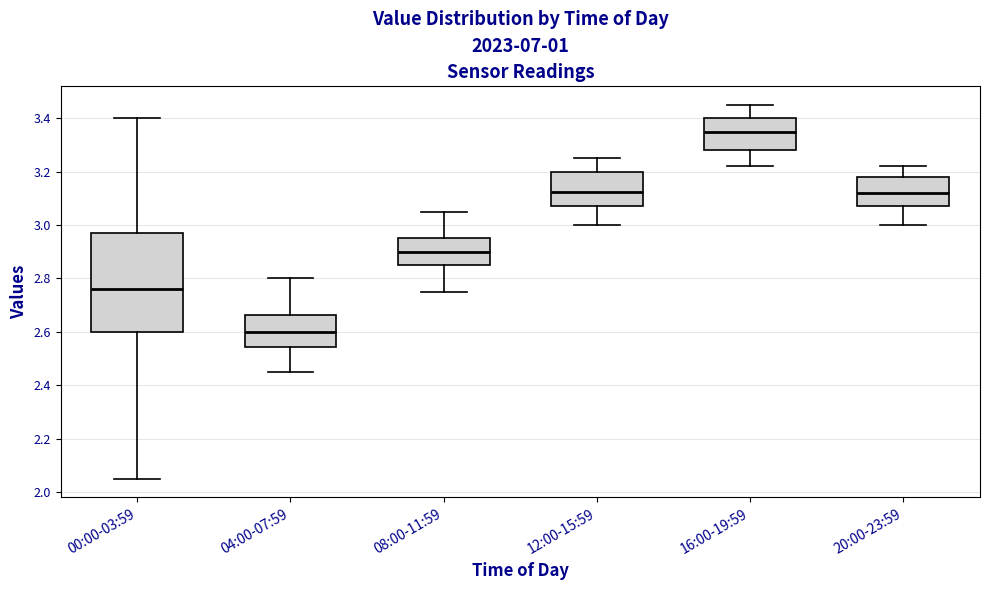

Comparing the boxes themselves (not the whiskers), which one is the tallest?

00:00-03:59